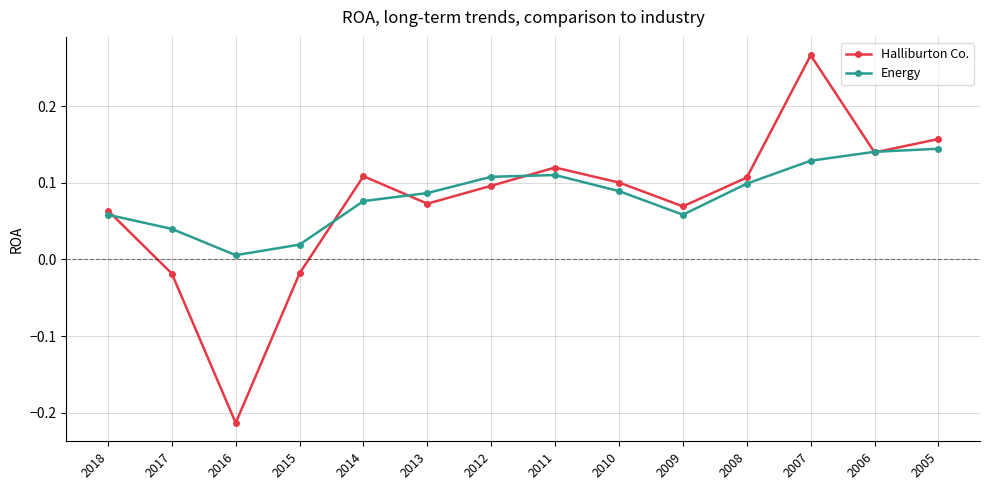

True or false: Energy has a value of 0.1 at 2013.

True